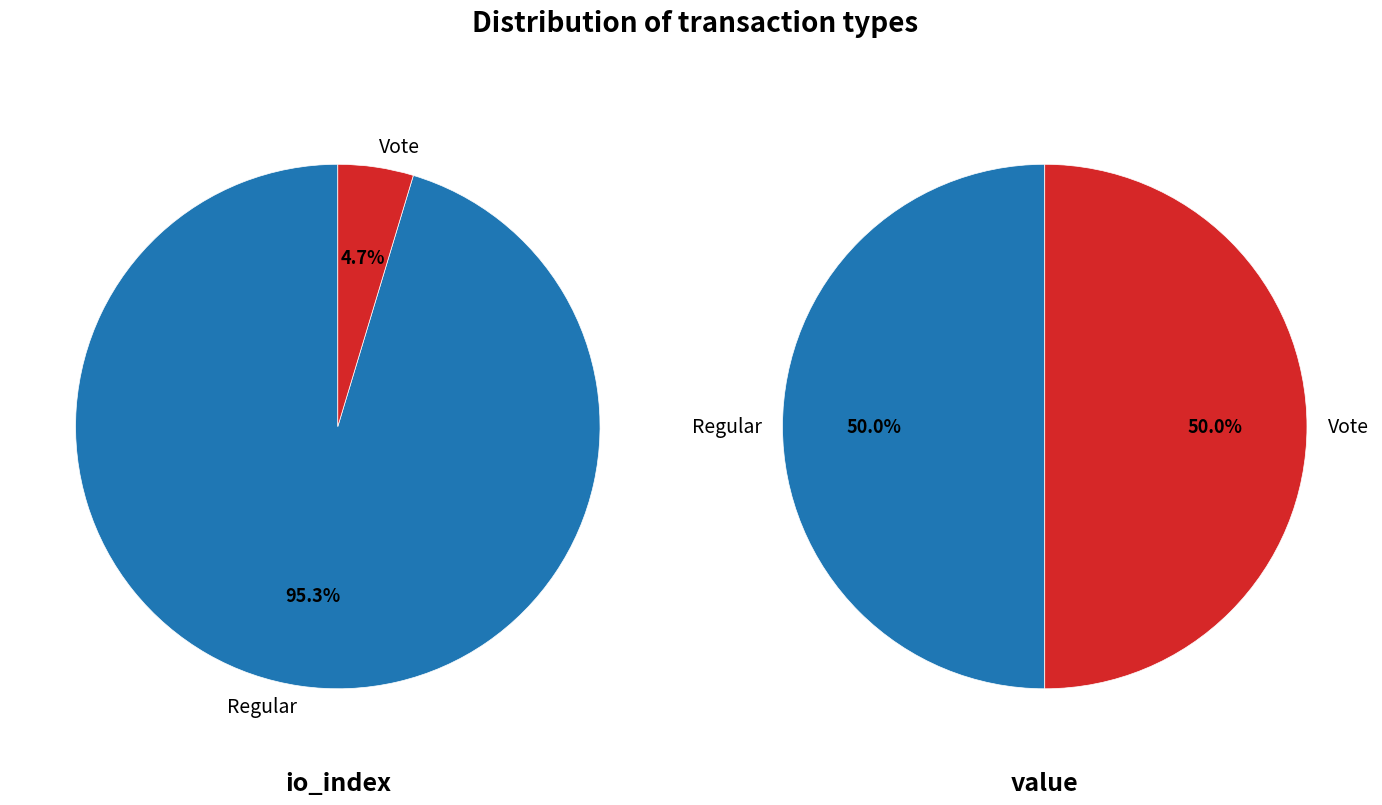

What is the total percentage of value and io_index?

100.0%